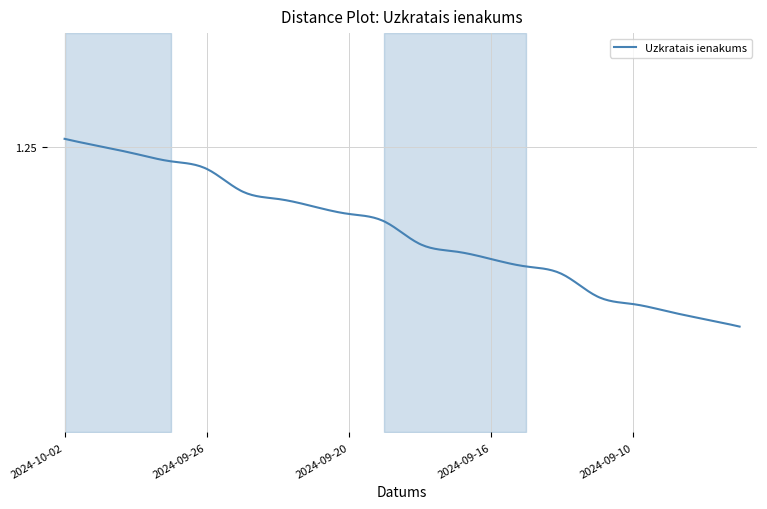

Is it true that the value at 2024-09-20 is 1.2?

True